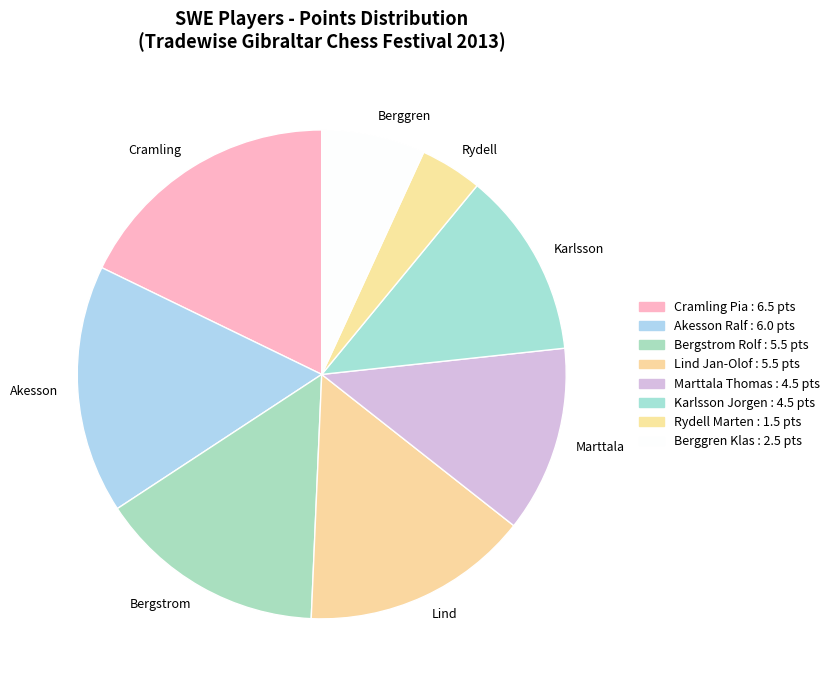

The Marttala slice represents 12% of the pie. True or false?

True